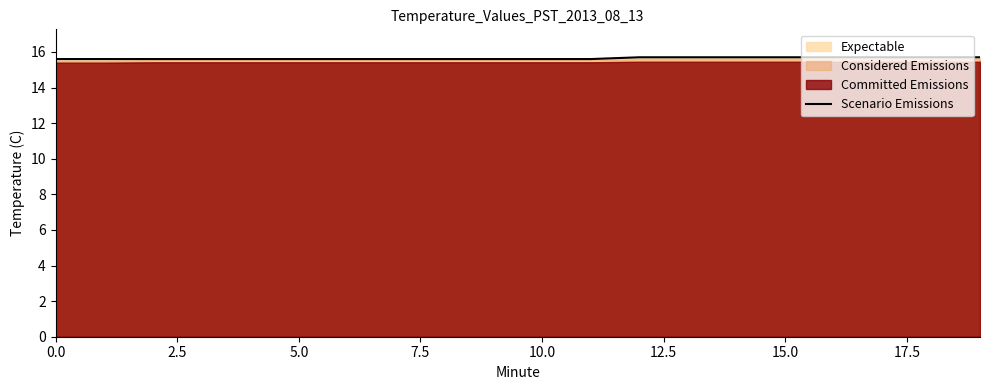

True or false: Scenario Emissions has a value of 15.7 at 15.0.

True